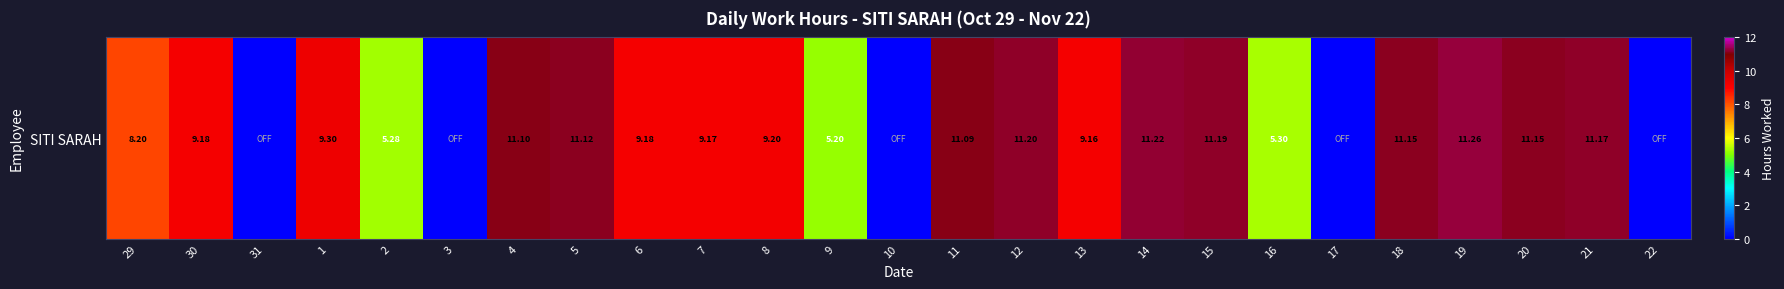

Reading left to right, what are all the values shown in this chart?

8.2	9.2	0.0	9.3	5.3	0.0	11.1	11.1	9.2	9.2	9.2	5.2	0.0	11.1	11.2	9.2	11.2	11.2	5.3	0.0	11.2	11.3	11.2	11.2	0.0